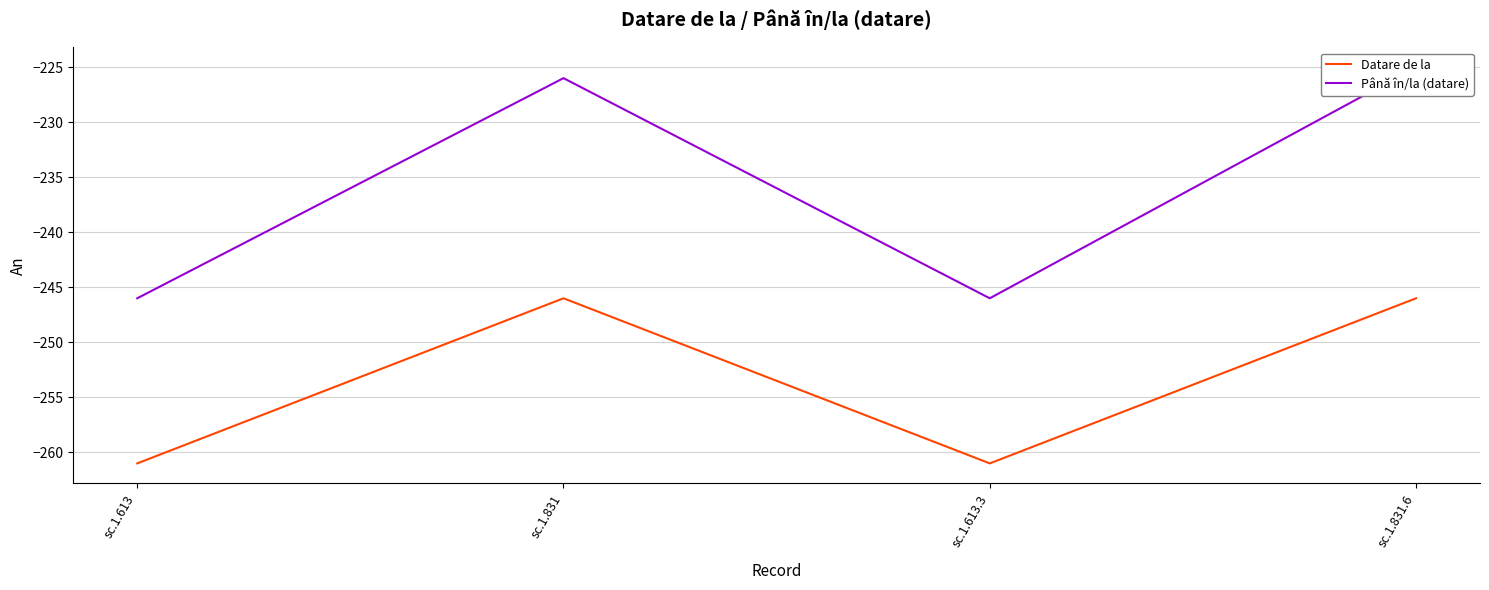

Which category has the lowest value across all series?

sc.1.613